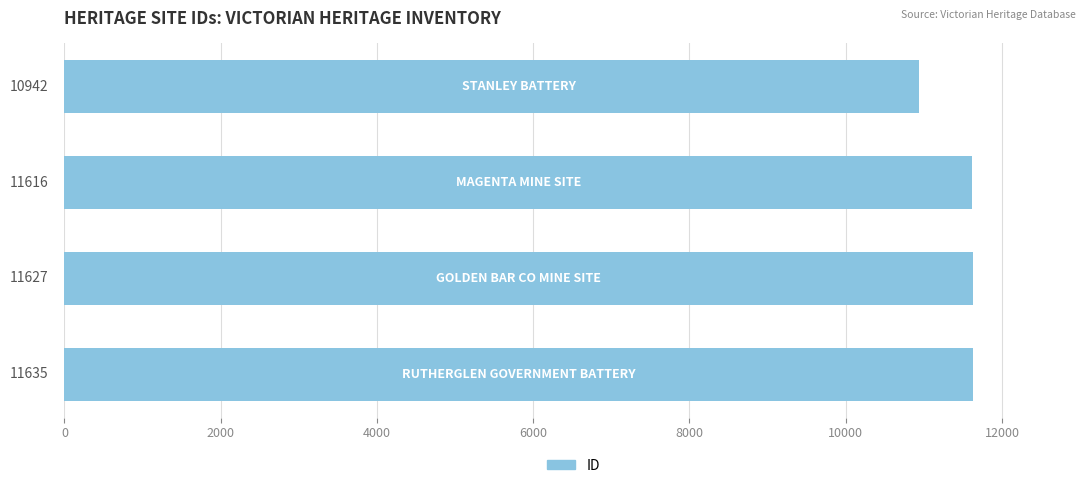

What is the minimum value shown in the chart?

10942